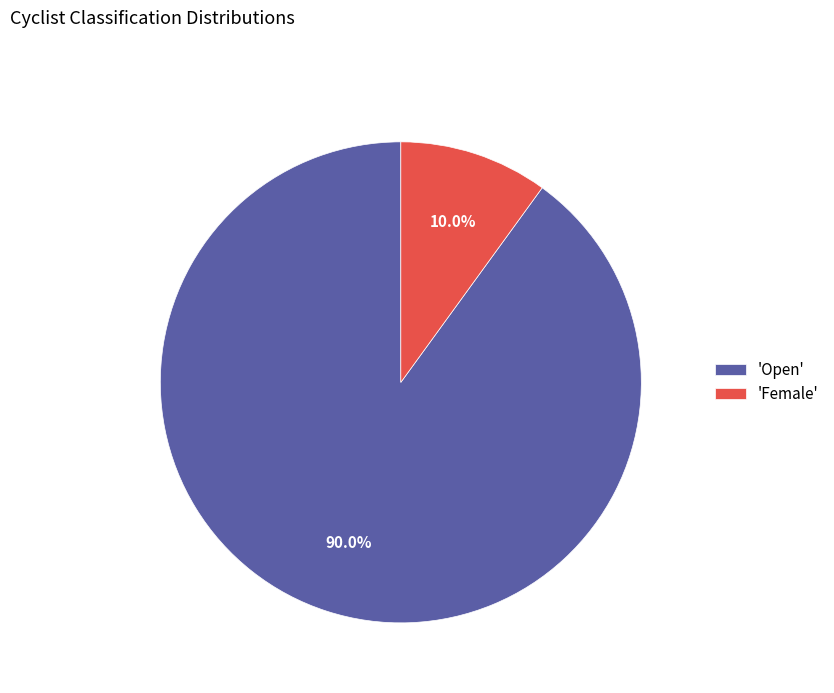

Which category accounts for the majority?

'Open'